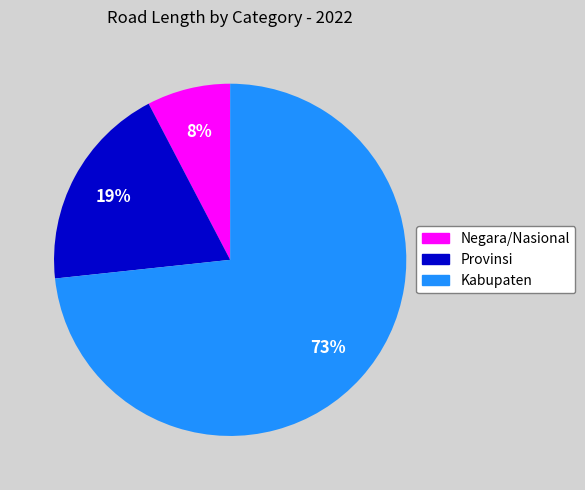

How many segments does this pie chart have?

3